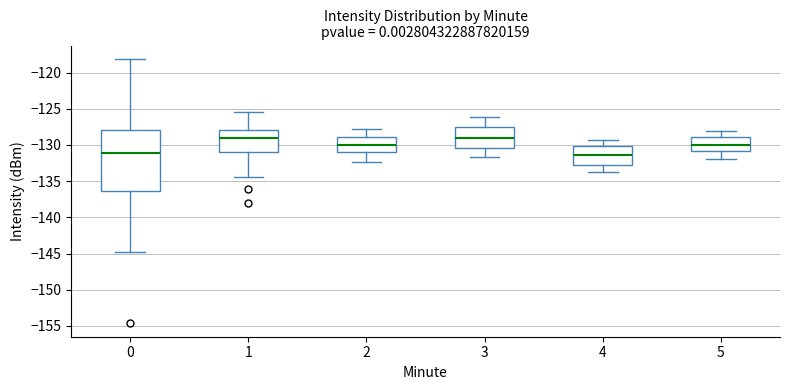

Reading left to right, read every box against the y-axis: the position of its median line, the range the box covers, and the ends of its whiskers. The values are not printed on the chart, so give them approximately, as read against the axis.

0: median -131.0, box -136.5 to -128.0, whiskers -145.0 to -118.0
1: median -129.0, box -131.0 to -128.0, whiskers -134.5 to -125.5
2: median -130.0, box -131.0 to -129.0, whiskers -132.5 to -128.0
3: median -129.0, box -130.5 to -127.5, whiskers -131.5 to -126.0
4: median -131.5, box -133.0 to -130.0, whiskers -133.5 to -129.5
5: median -130.0, box -131.0 to -129.0, whiskers -132.0 to -128.0